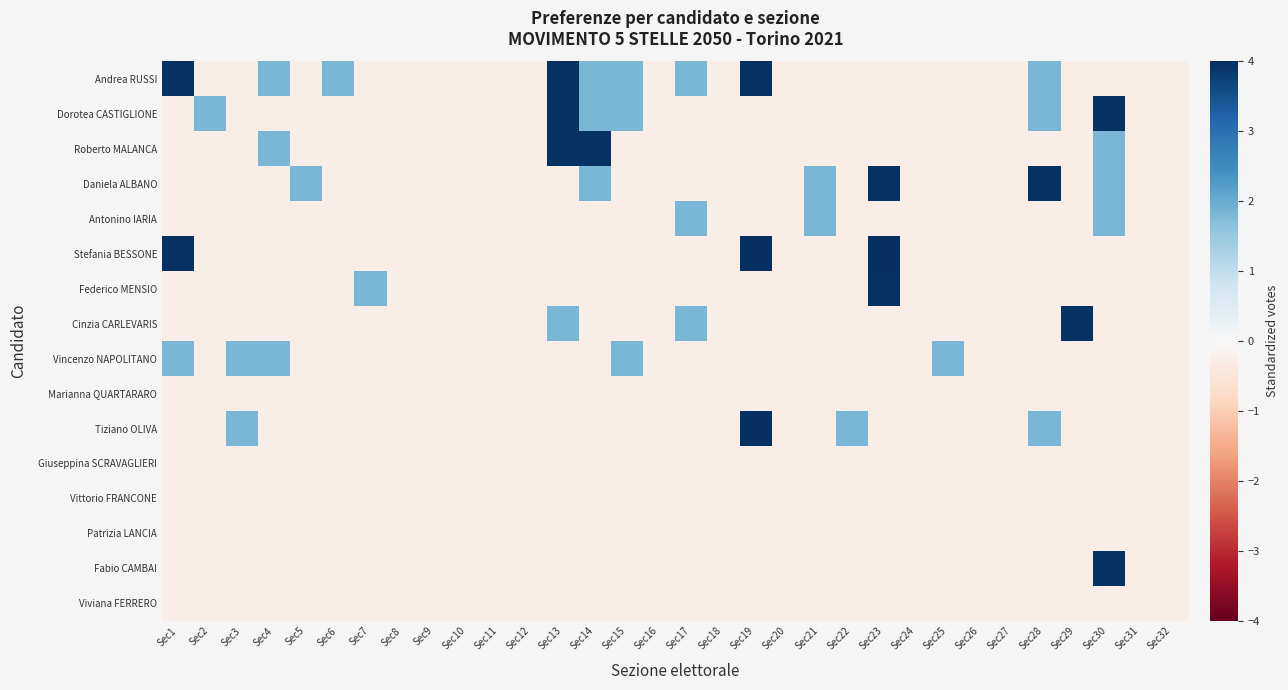

Which series changed the most between Sec10 and Sec14?

Roberto MALANCA